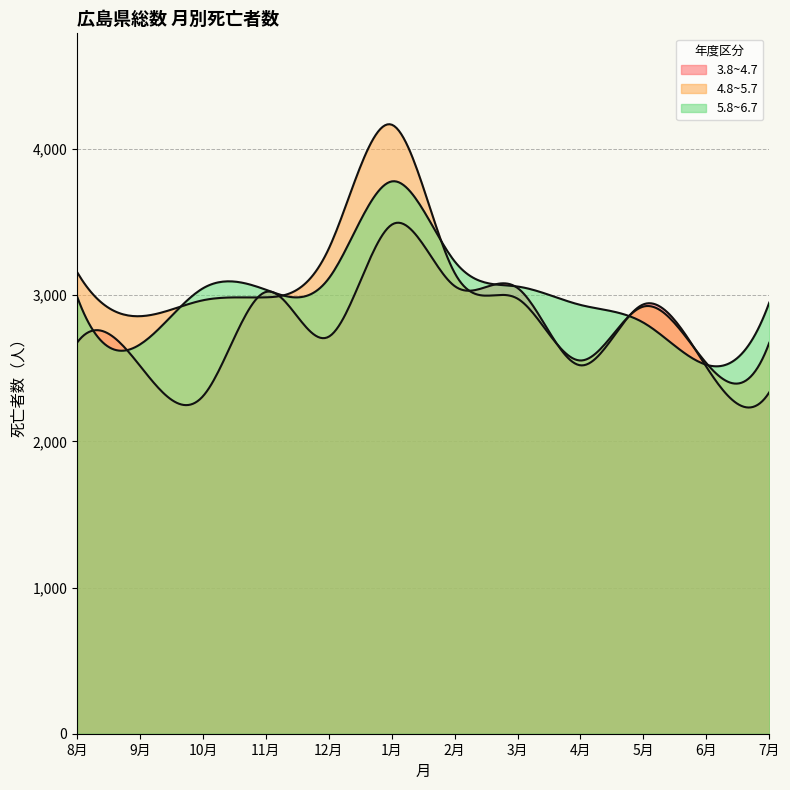

What is the difference between the second highest and minimum values in the 5.8~6.7 series?

707